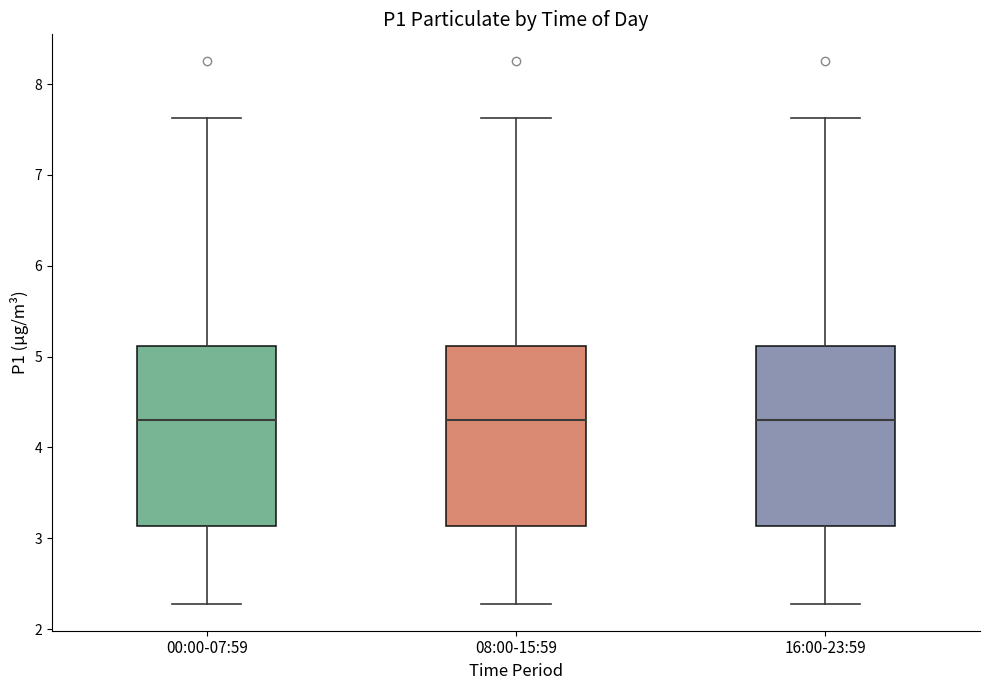

Reading left to right, transcribe this box plot: for each box, give where its median line is, the range the box spans, and where its two whiskers end, as read against the y-axis. The values are not printed on the chart, so give them approximately, as read against the axis.

00:00-07:59: median 4.3, box 3.1 to 5.1, whiskers 2.3 to 7.6
08:00-15:59: median 4.3, box 3.1 to 5.1, whiskers 2.3 to 7.6
16:00-23:59: median 4.3, box 3.1 to 5.1, whiskers 2.3 to 7.6